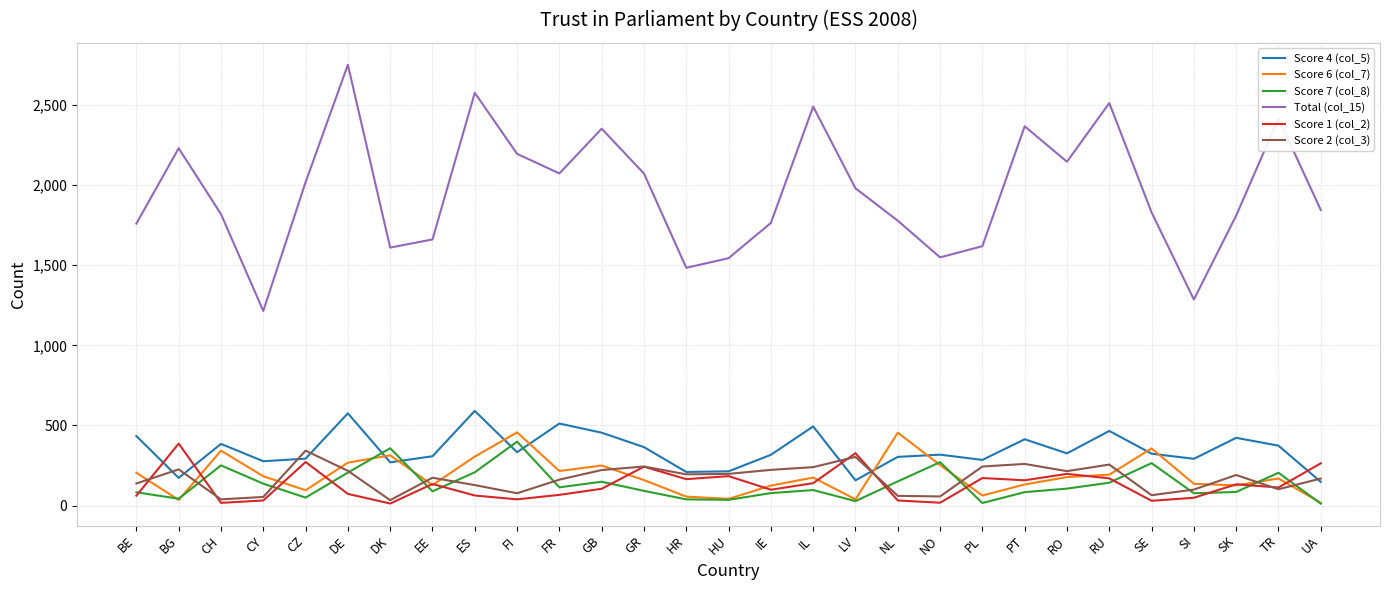

At which label does Score 7 (col_8) first exceed 97?

CH